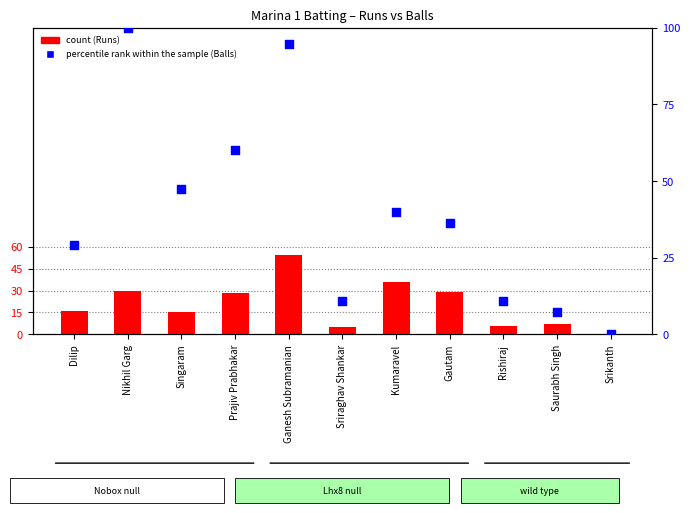

Which series has the widest spread of Y values?

Balls (percentile rank within sample)